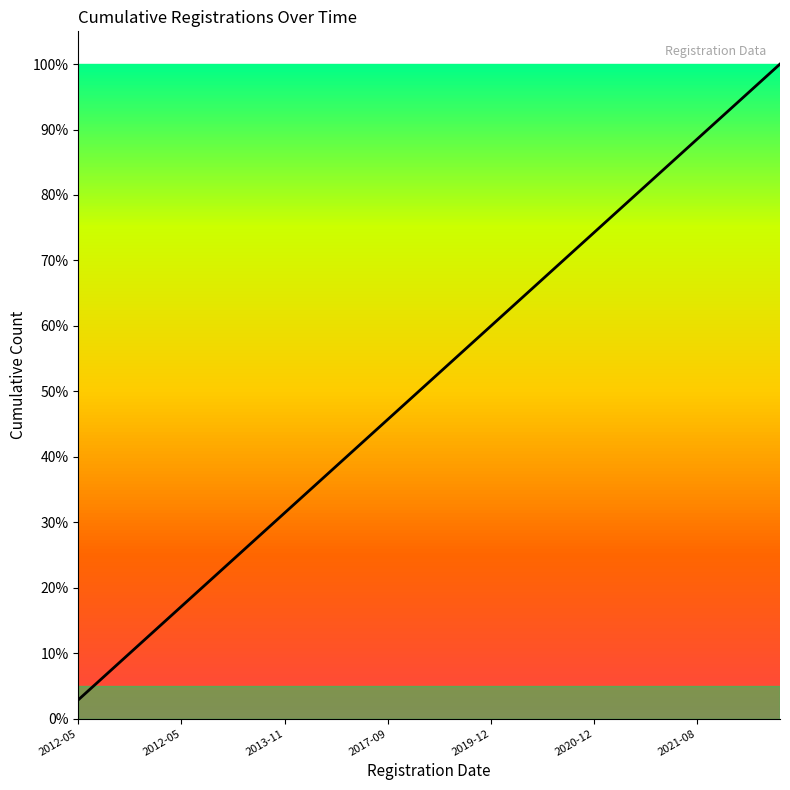

What is the label of the 31st point from the right?

2019-12